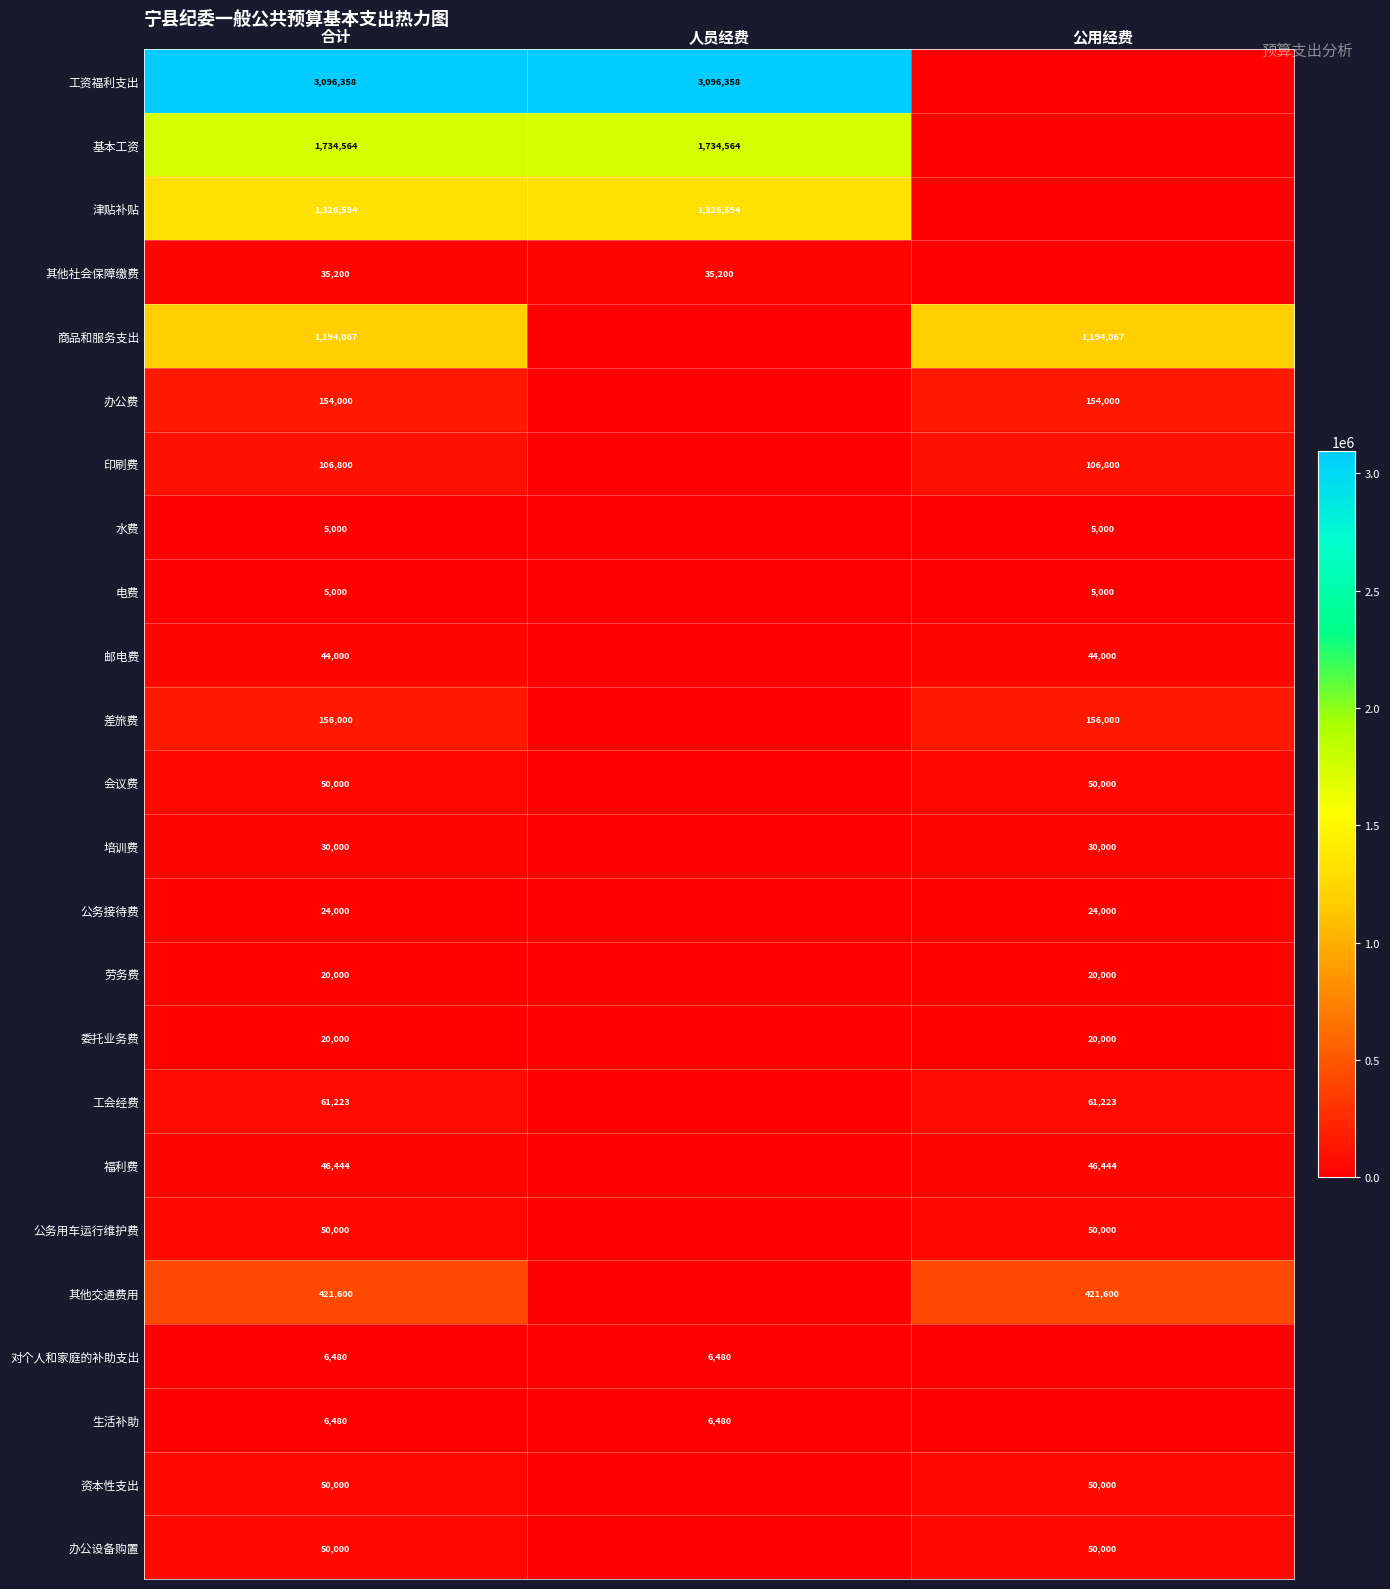

The value of 培训费 at 公用经费 is 45280. True or false?

False